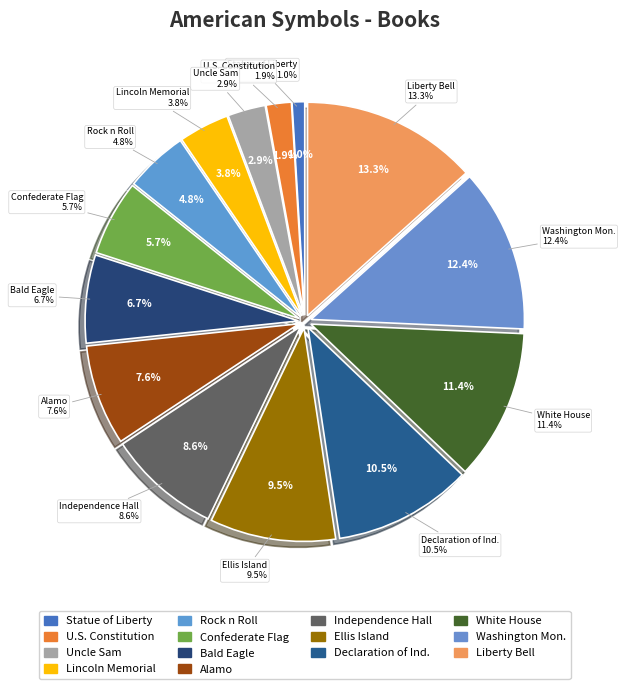

What percentage is the Alamo slice, to the nearest percent?

8%